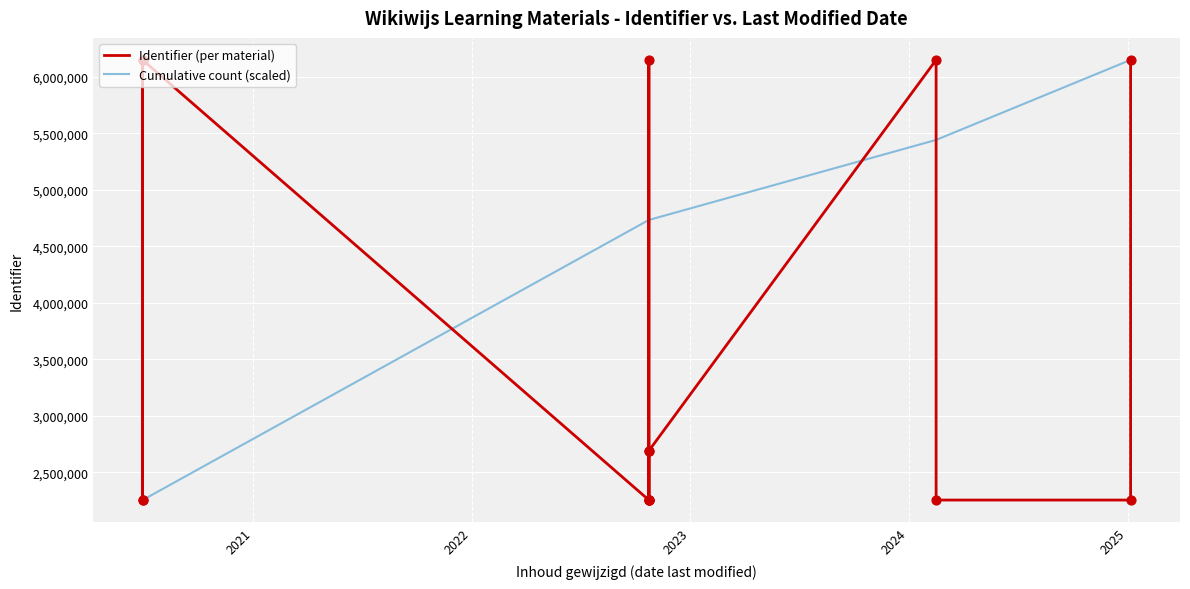

At how many categories does at least one series exceed 4915887?

7